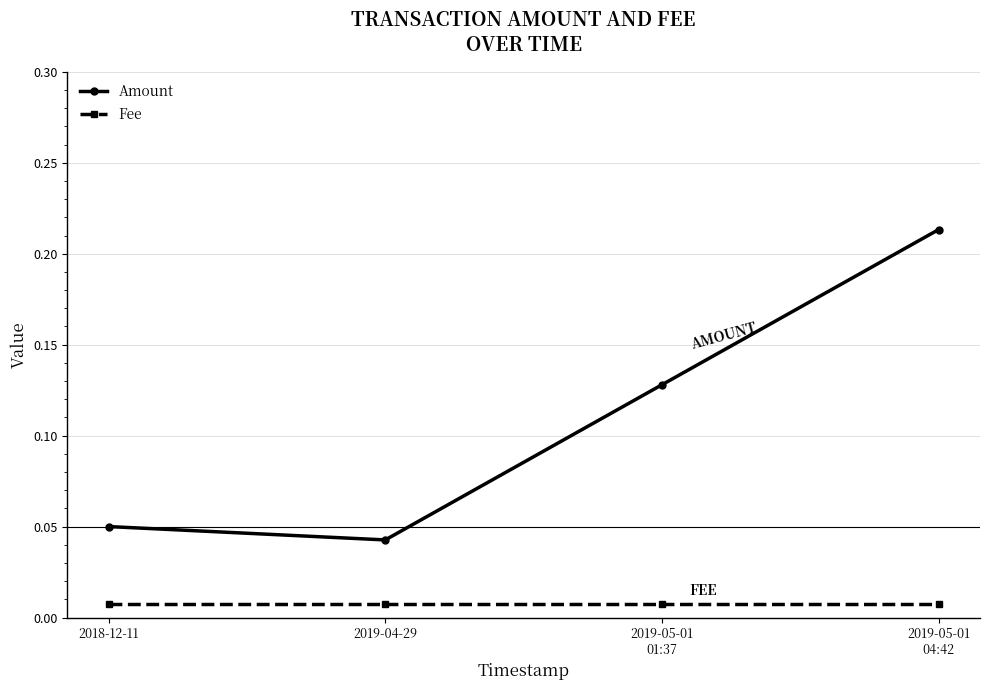

List the labels in order of Amount value, largest first.

2019-05-01
04:42, 2019-05-01
01:37, 2018-12-11, 2019-04-29